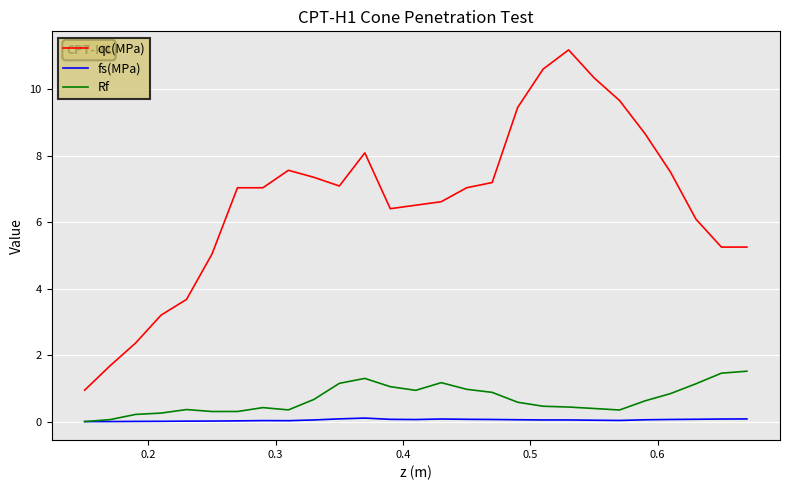

What is the maximum value for qc(MPa)?

11.2